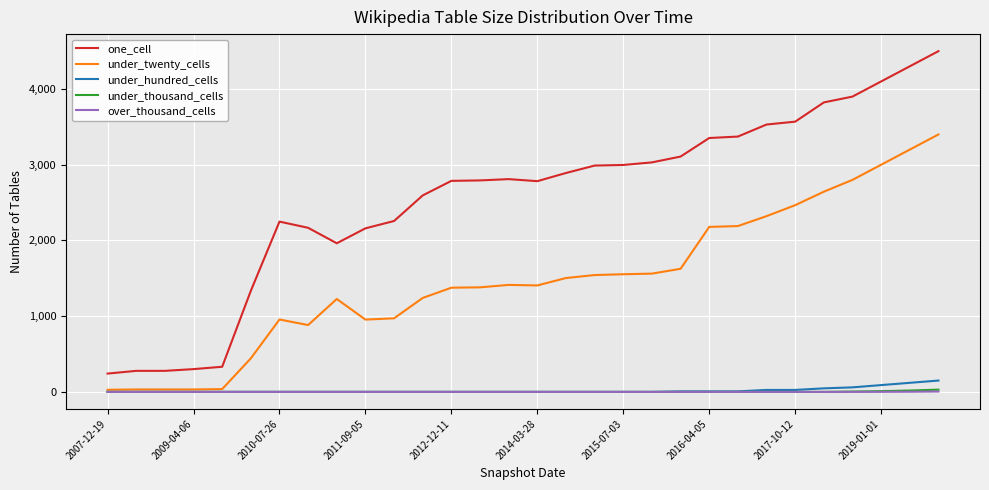

Which series has the largest total across all categories?

one_cell